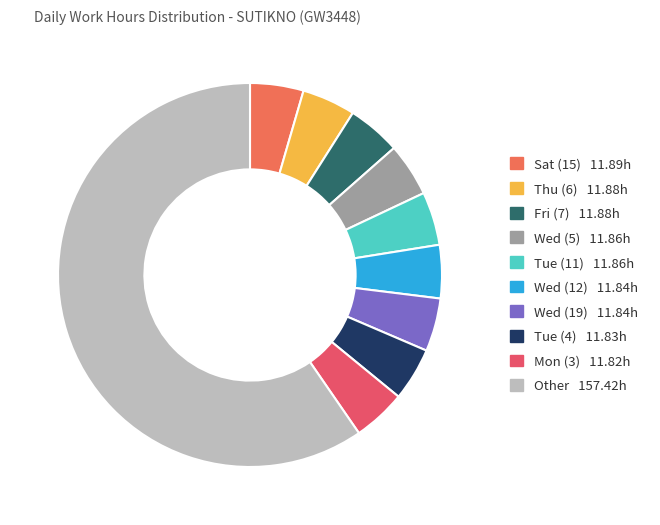

How many slices are in this pie chart?

10